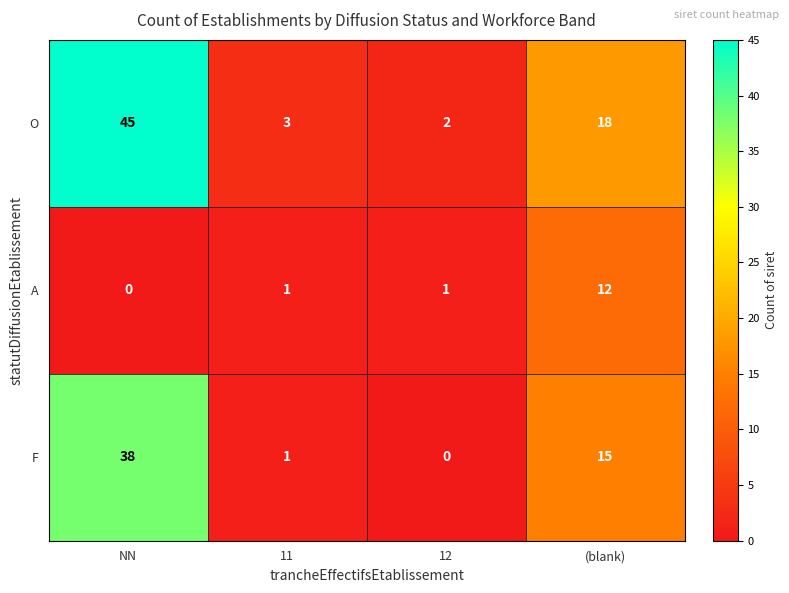

How many data points does each series have?

4